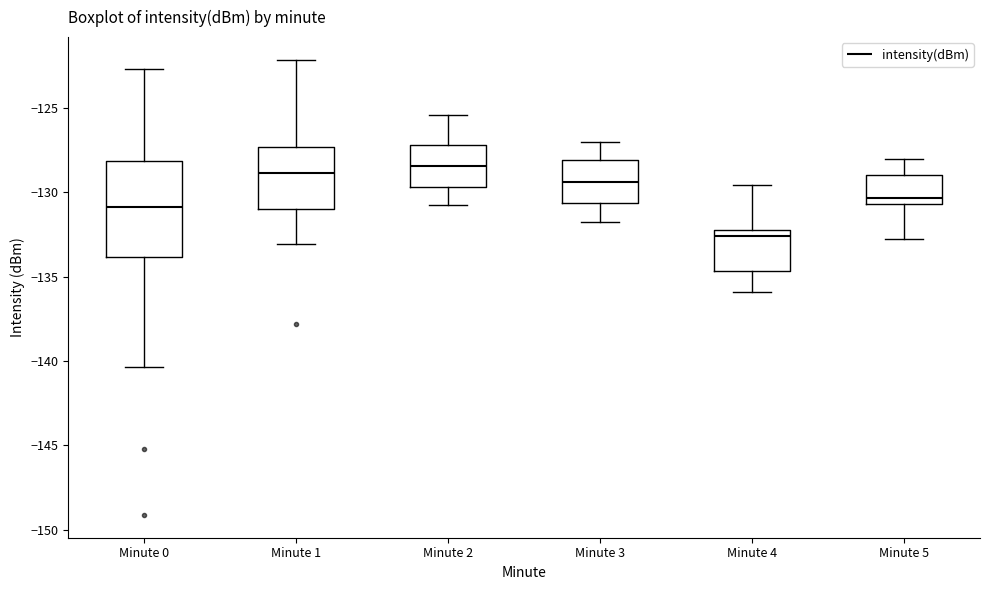

Where is the lower edge of the box for Minute 0 on the y-axis? The values are not printed on the chart, so give them approximately, as read against the axis.

-134.0